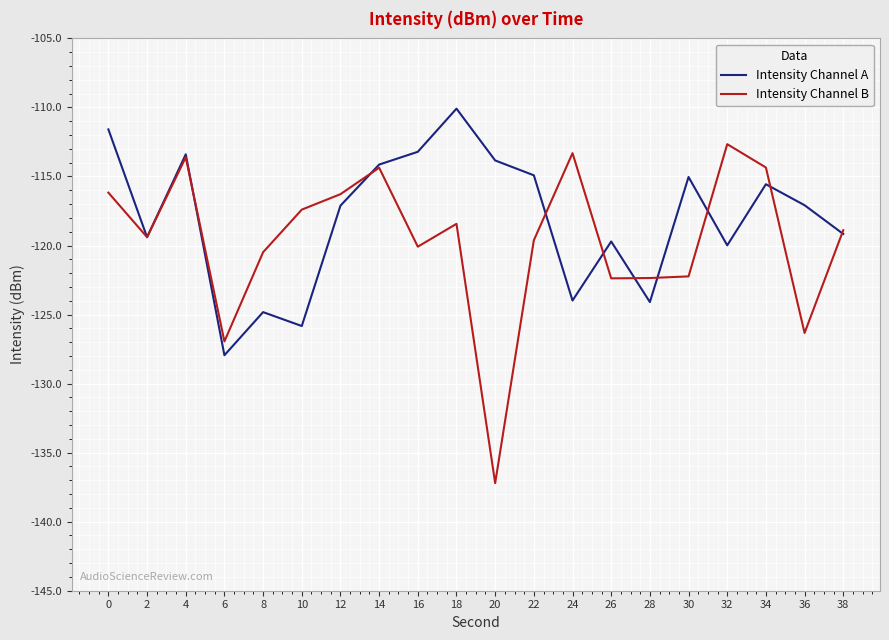

True or false: Intensity Channel B has more than 2 interior local peaks.

True